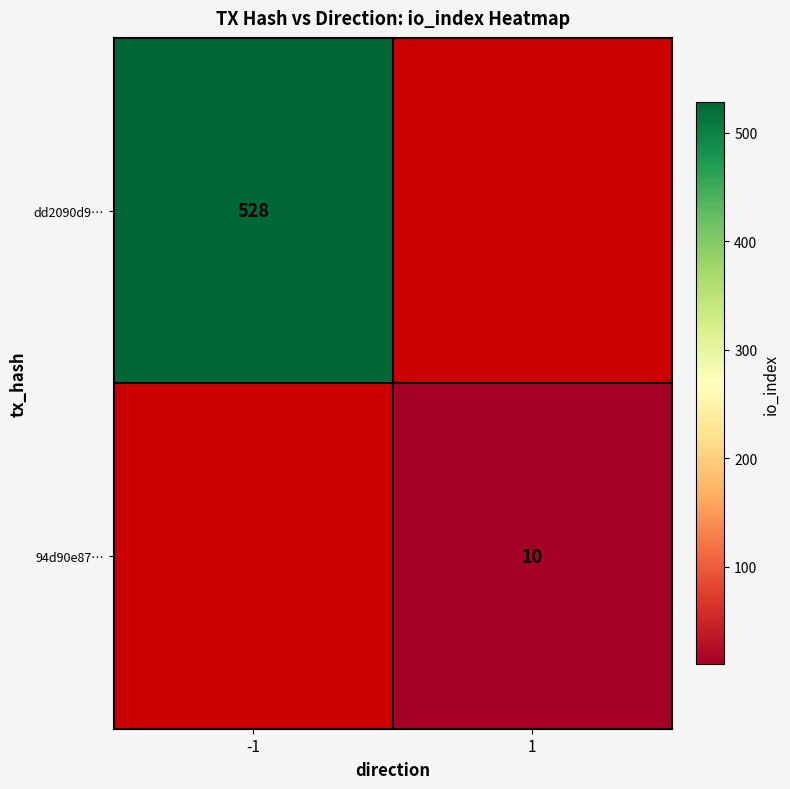

Is it true that dd2090d9… equals 528 at -1?

True